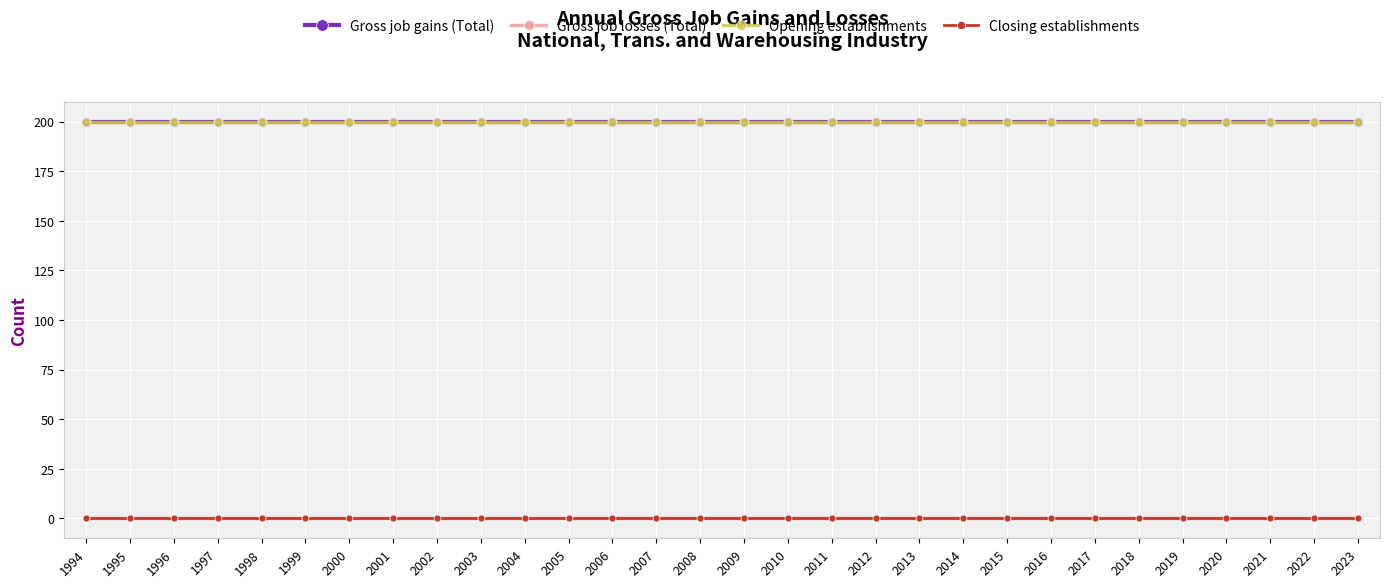

The value of Opening establishments at 2000 is 77. True or false?

False